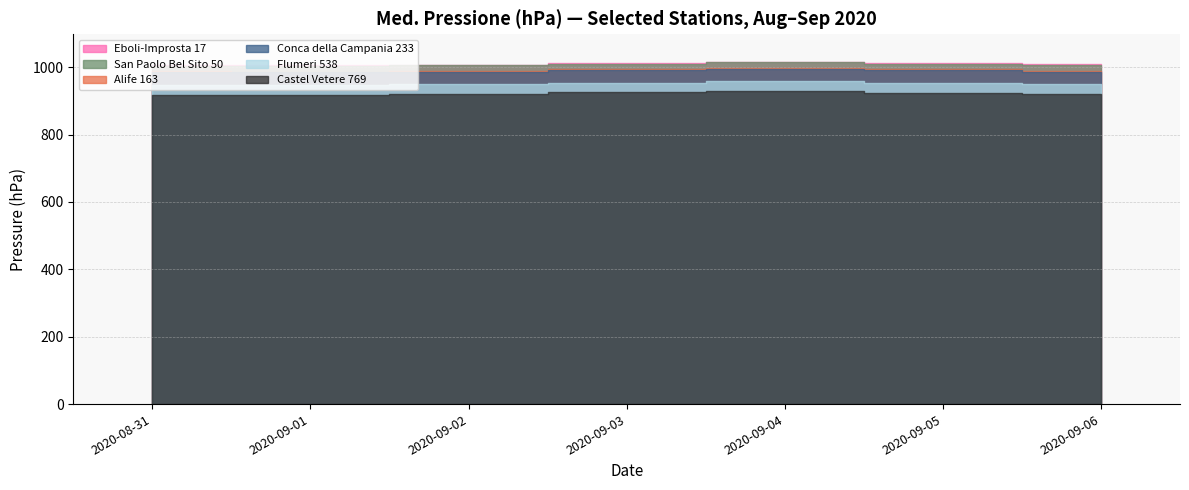

At which label does Conca della Campania 233 reach its minimum?

2020-09-01